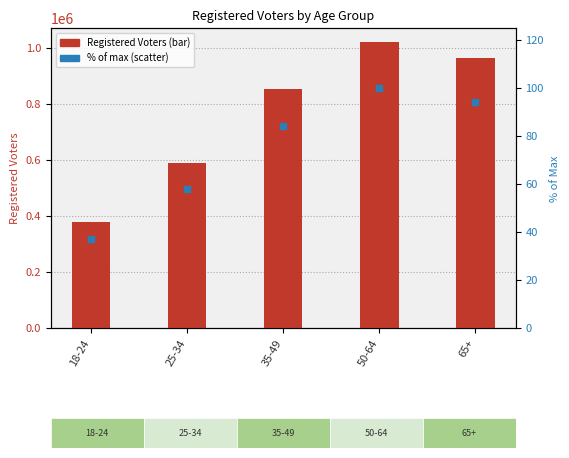

Which series reaches the minimum Y coordinate?

% of max